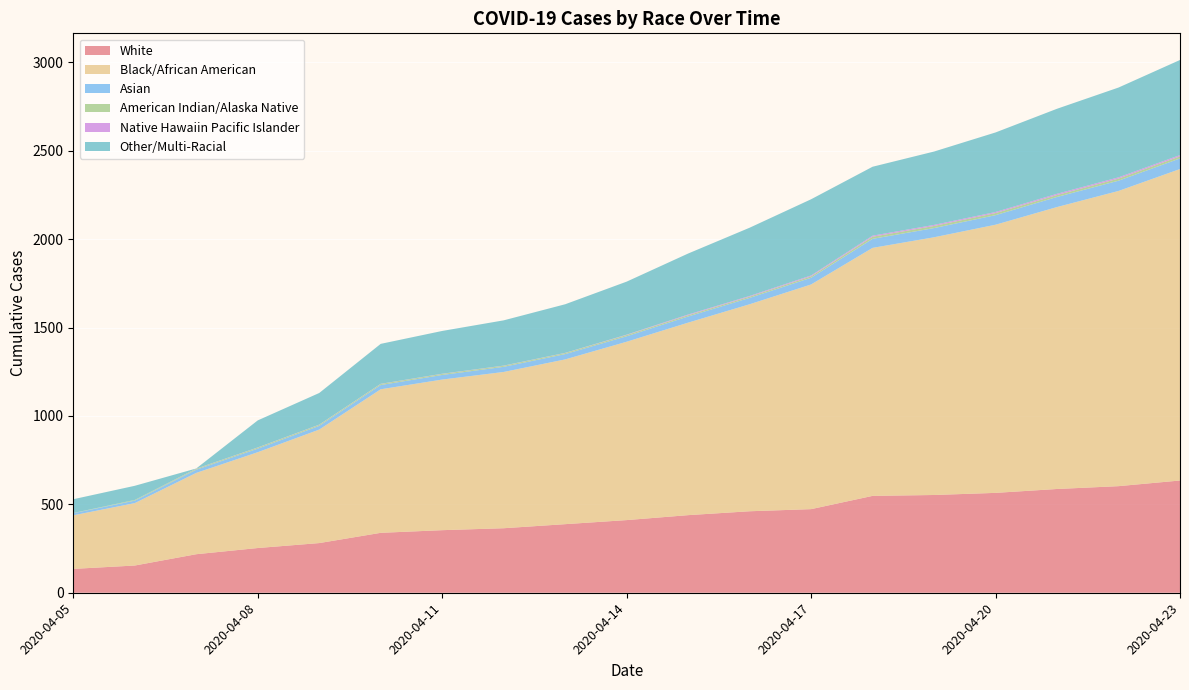

List the series in order of their peak value, lowest first.

Native Hawaiin Pacific Islander, American Indian/Alaska Native, Asian, Other/Multi-Racial, White, Black/African American